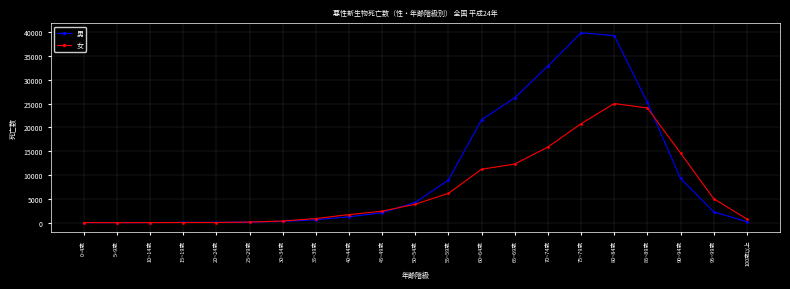

What is the label of the 13th point from the left?

60~64歳